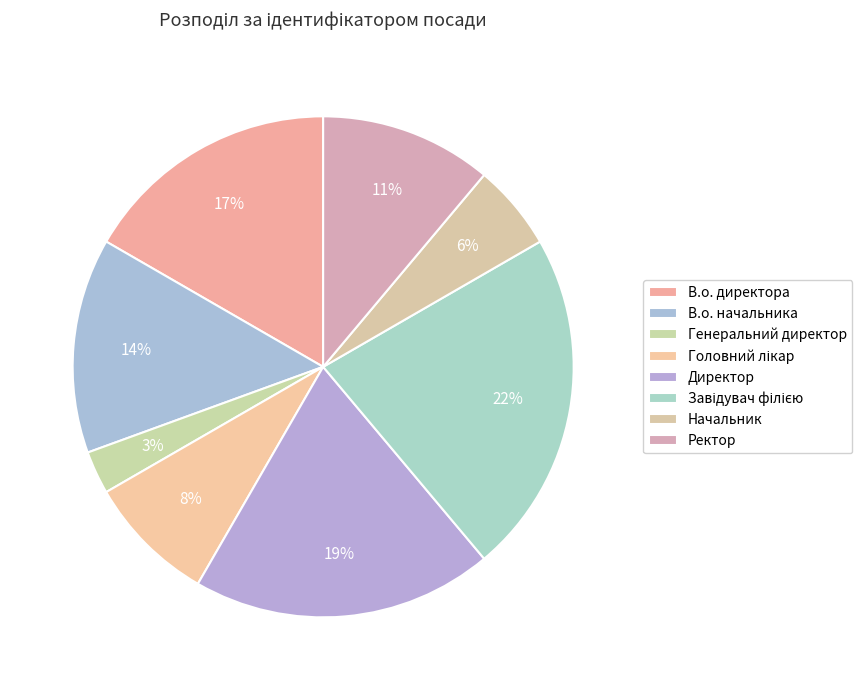

To the nearest percent, what portion does Ректор represent?

11%